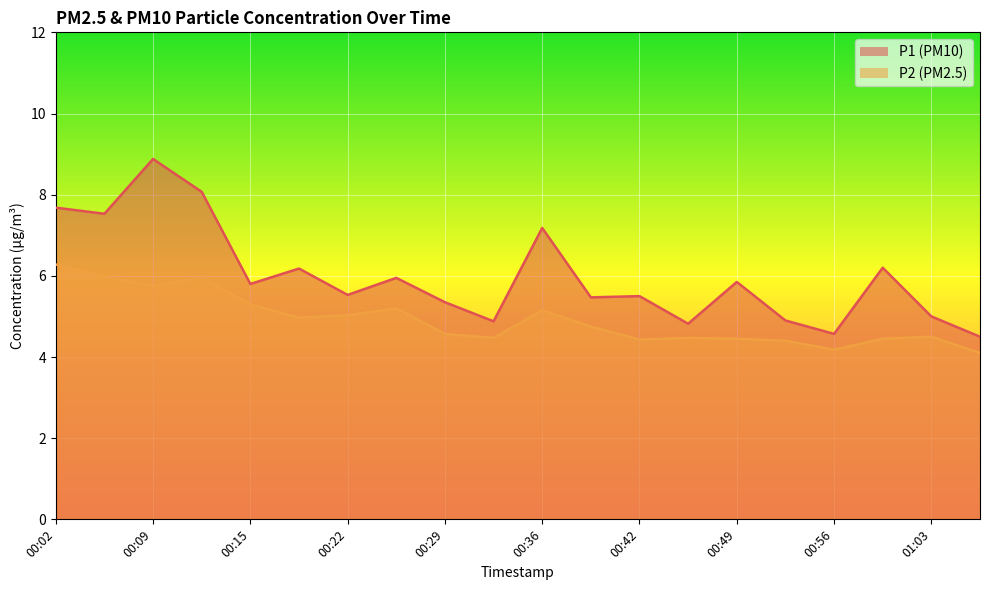

True or false: P2 and P1 cross at least once.

False